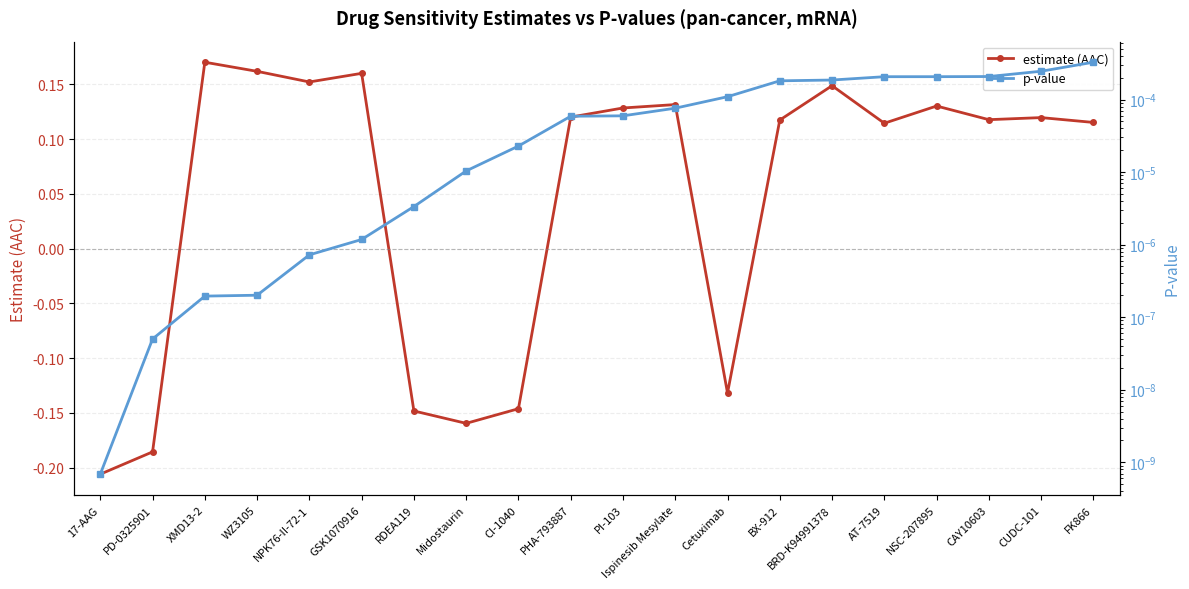

The value of estimate (AAC) at NSC-207895 is 0.1. True or false?

True